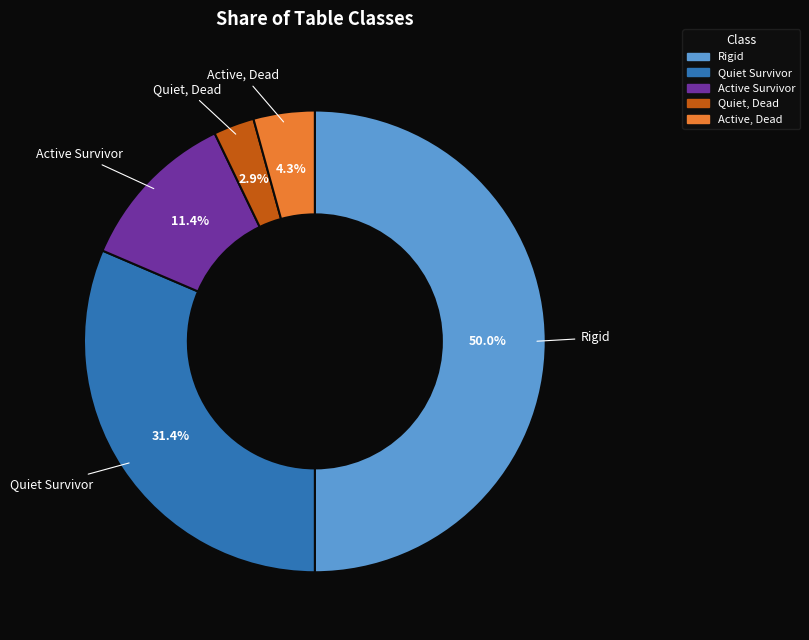

Which slice is the largest?

Rigid